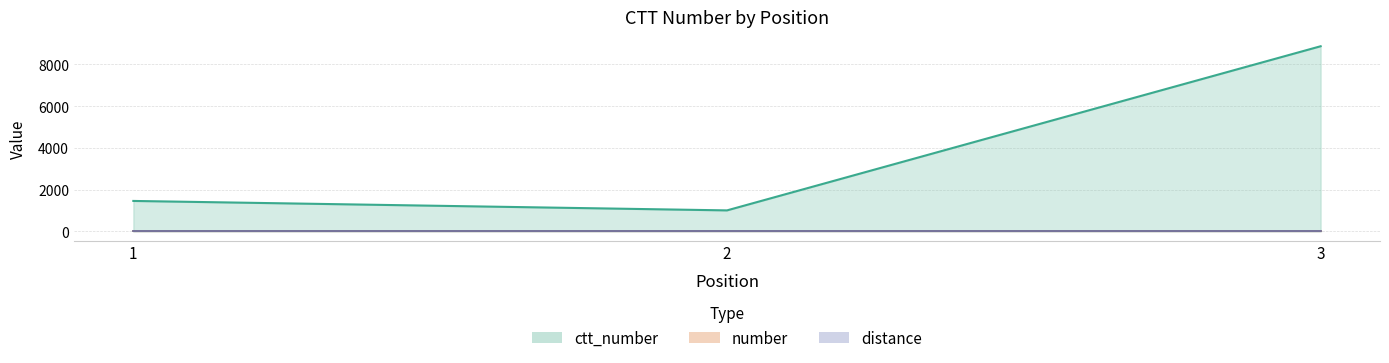

Reading left to right, extract all data points from this chart.

ctt_number: 1=1457	2=1004	3=8870
number: 1=0	2=0	3=0
distance: 1=0	2=0	3=0